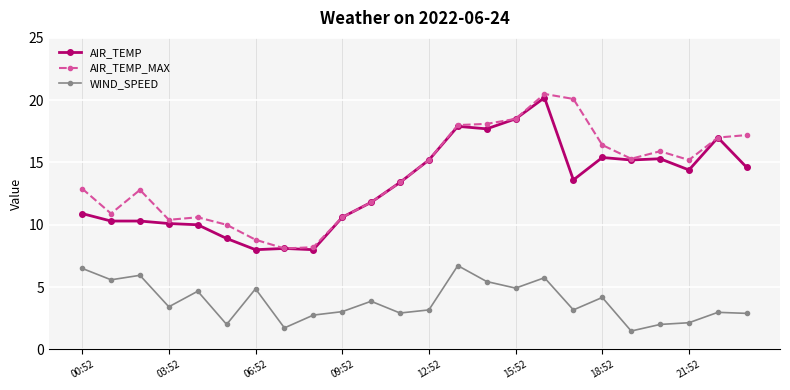

True or false: AIR_TEMP_MAX has more than 0 interior local peaks.

True